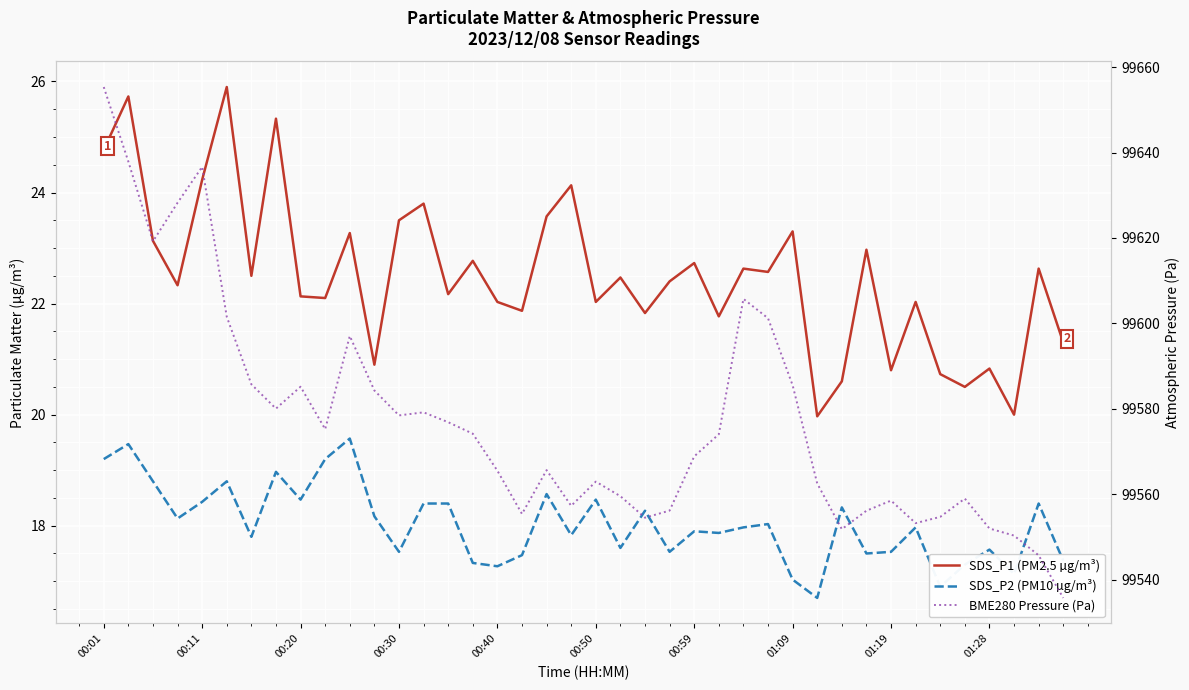

What is the maximum value for SDS_P1 (PM2.5 µg/m³)?

25.9